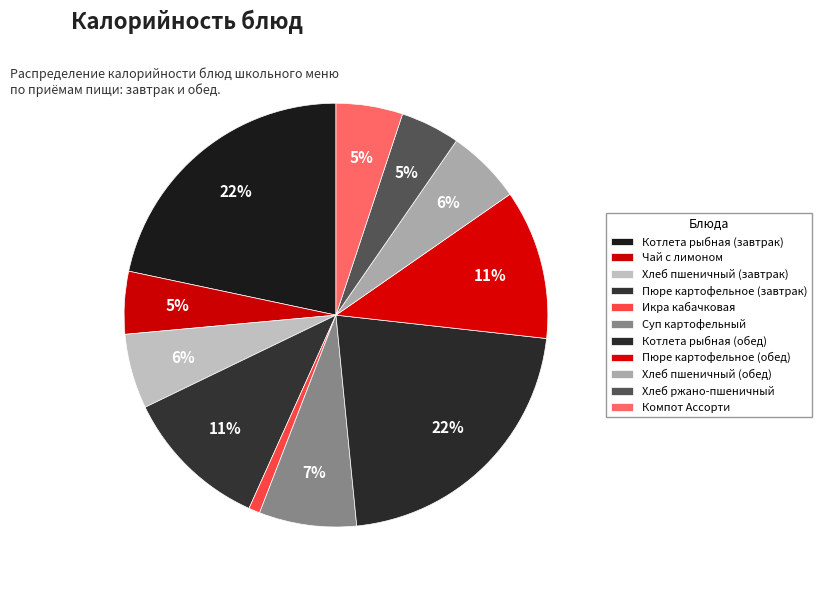

How many segments does this pie chart have?

11